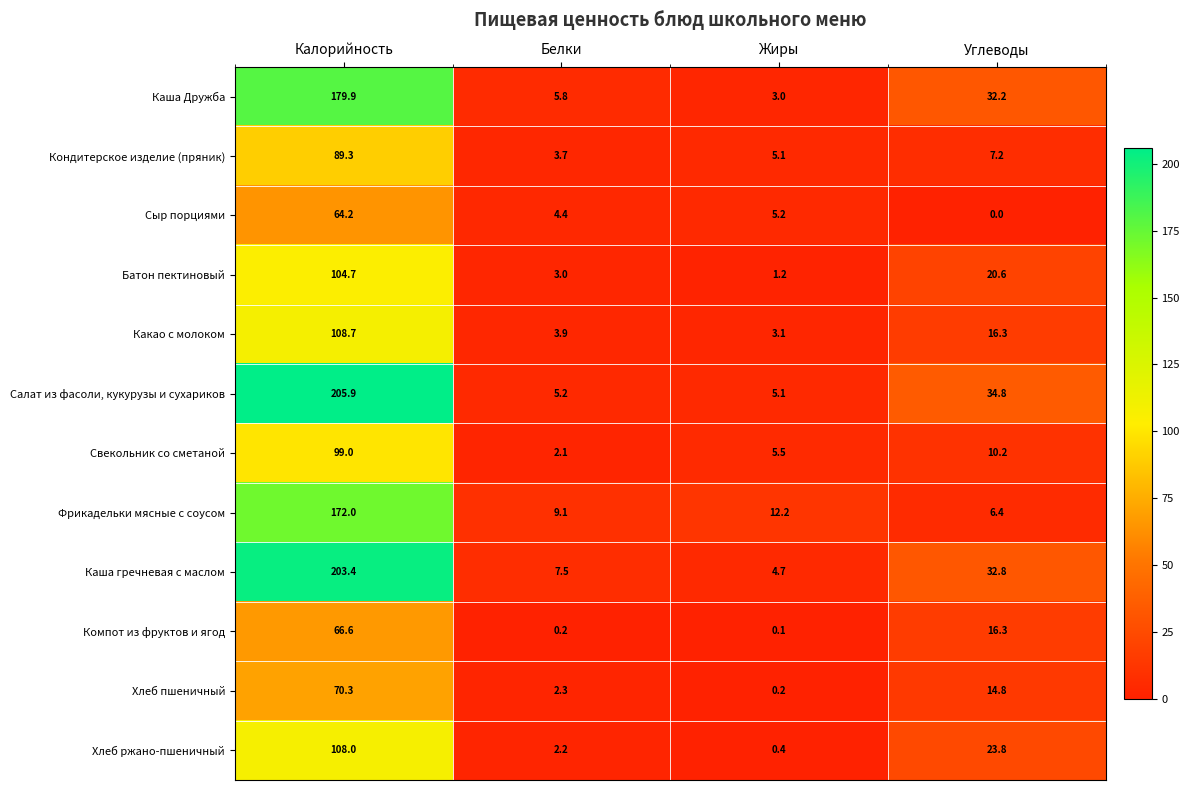

Which category has the lowest value in the Каша гречневая с маслом series?

Жиры